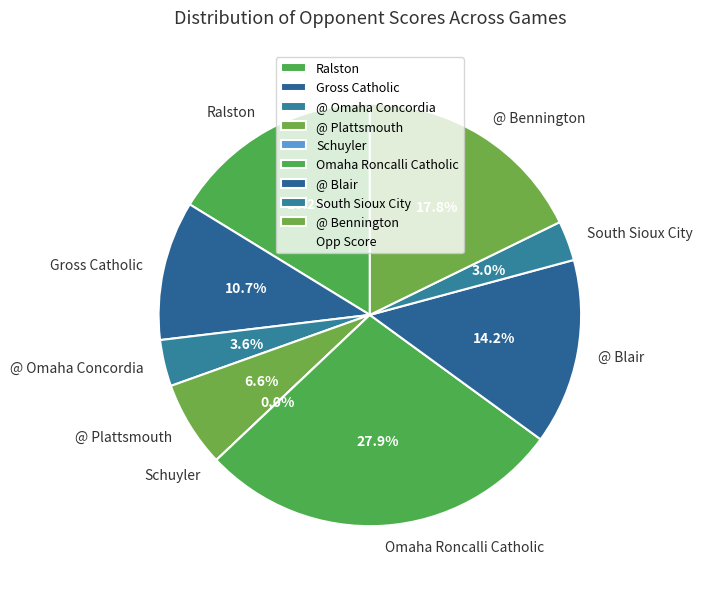

How many segments does this pie chart have?

9